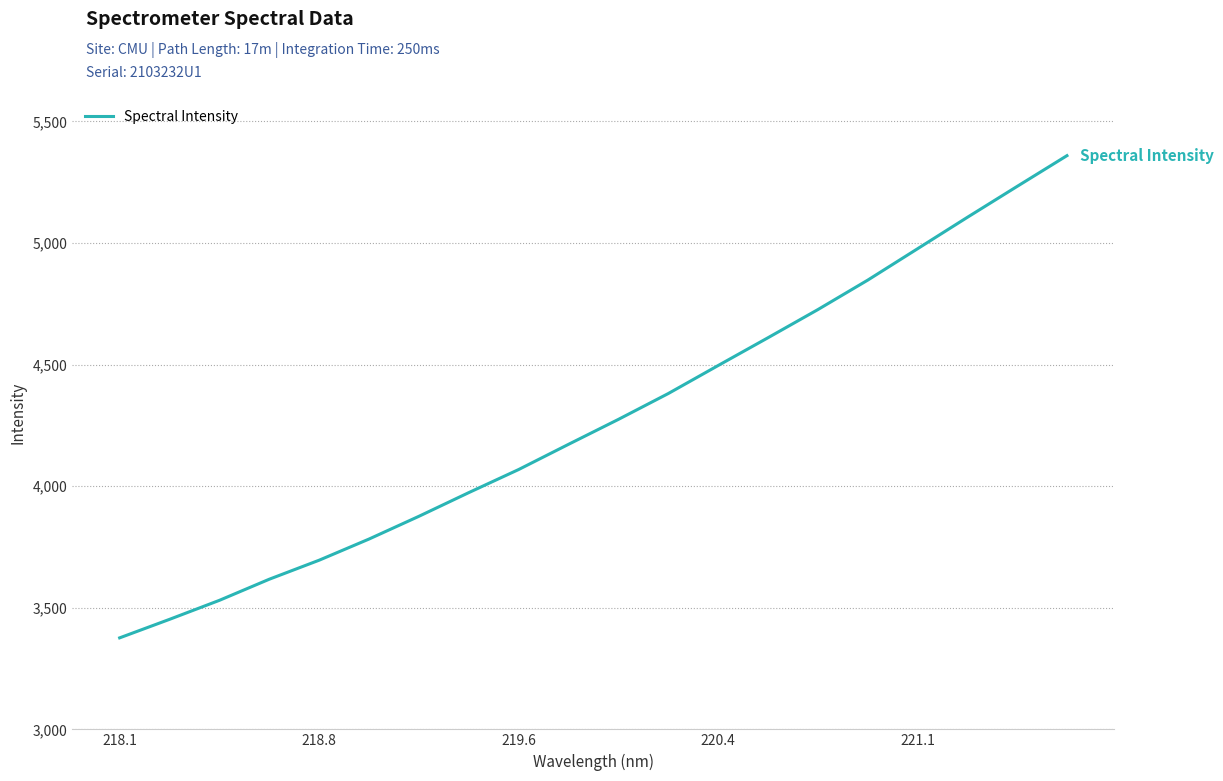

Reading left to right, what are all the values shown in this chart?

3376.2	3452.4	3530.5	3617.4	3695.6	3782.6	3876.1	3973.5	4068.4	4172.0	4274.5	4380.8	4495.9	4610.2	4725.8	4846.9	4975.9	5105.1	5232.4	5358.8